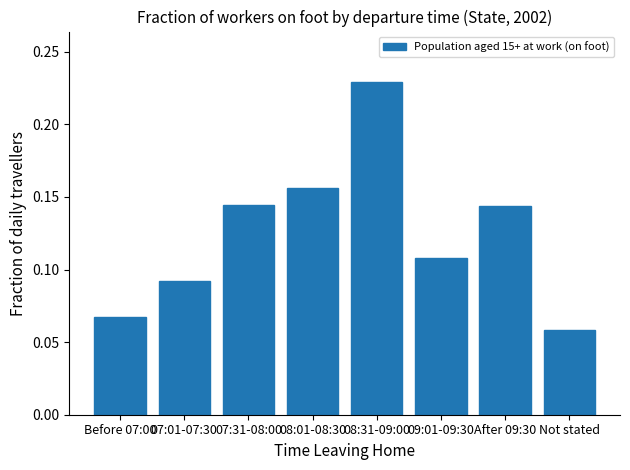

What is the sum of all values?

1.0